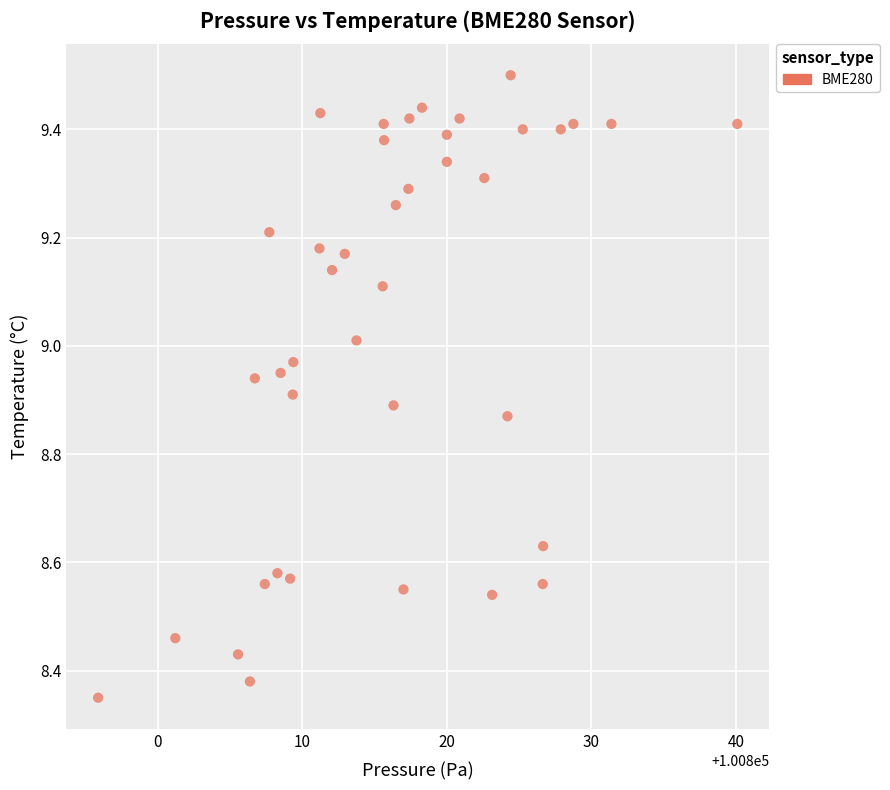

What is the range of X values (max minus min)?

44.2